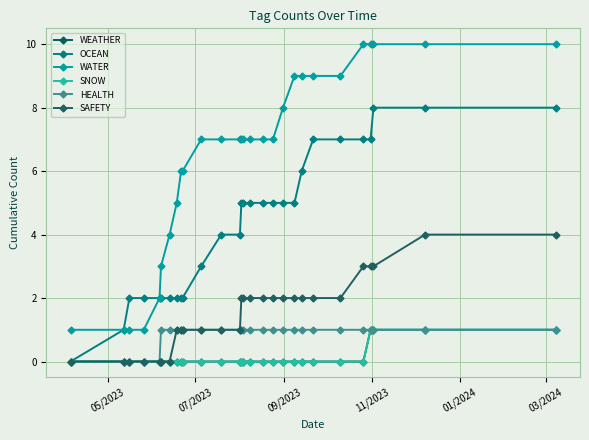

What is the minimum value for WATER?

1